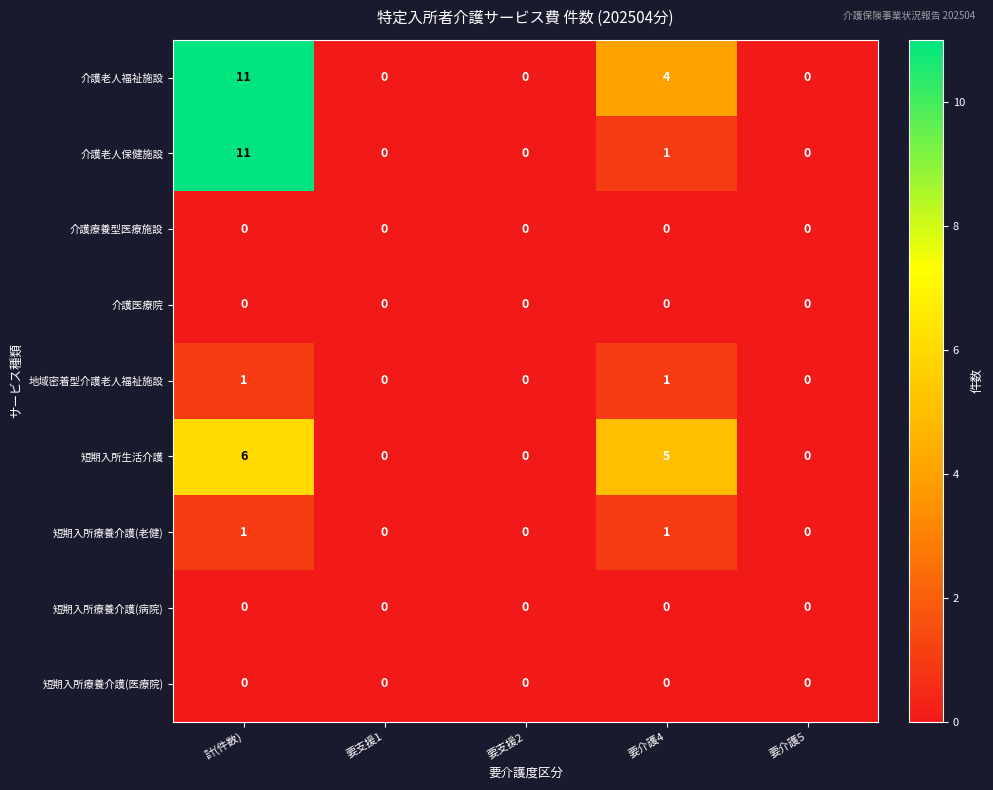

Which category has the highest value across all series?

計(件数)